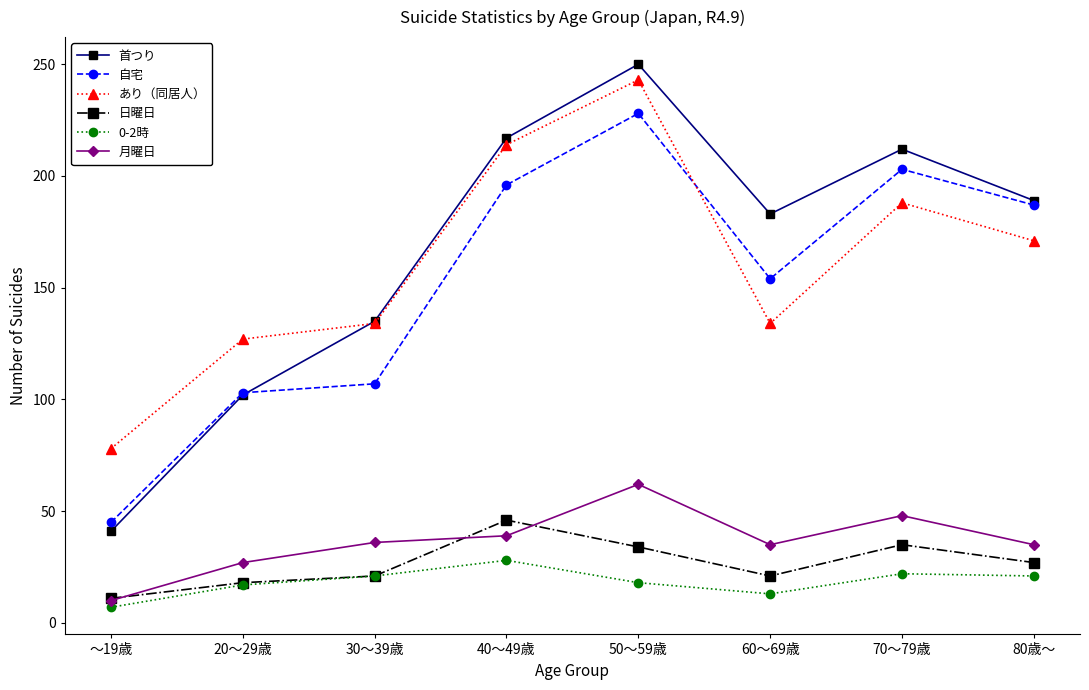

Which category has the lowest value in the 首つり series?

～19歳